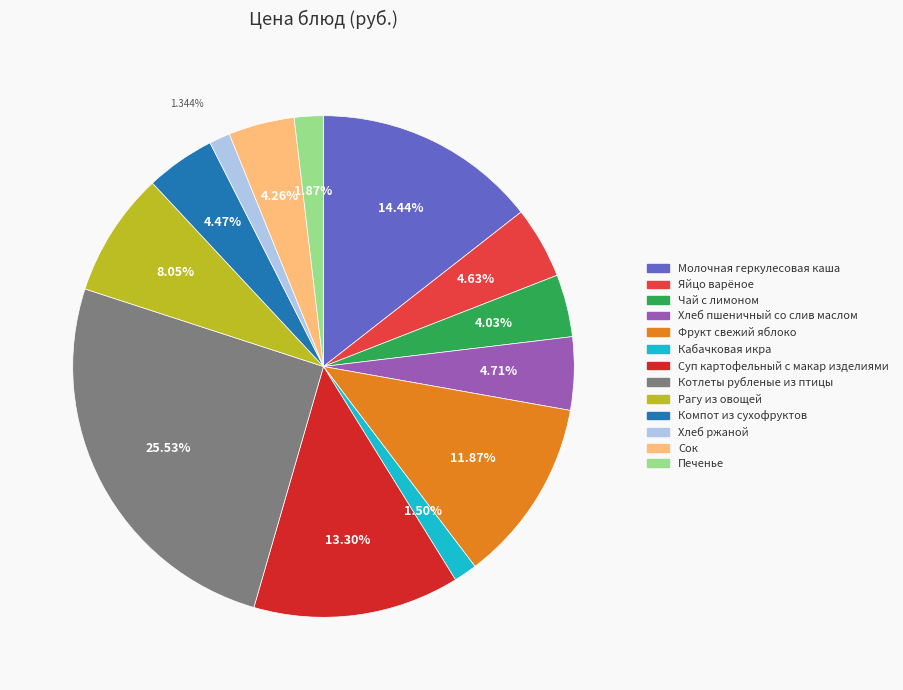

Count the number of slices in the pie.

13